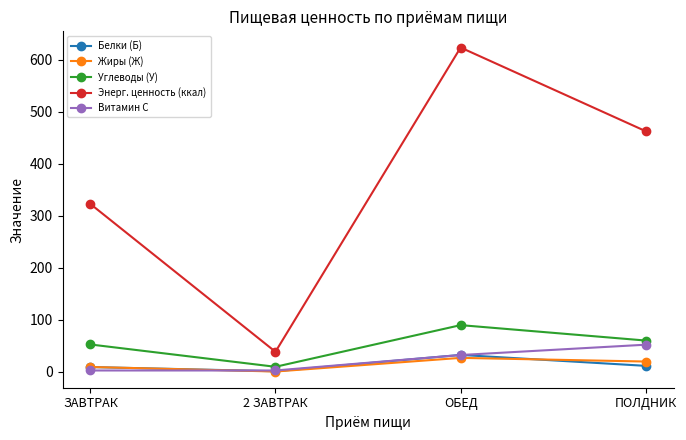

Which series has the widest spread of values?

Энерг. ценность (ккал)